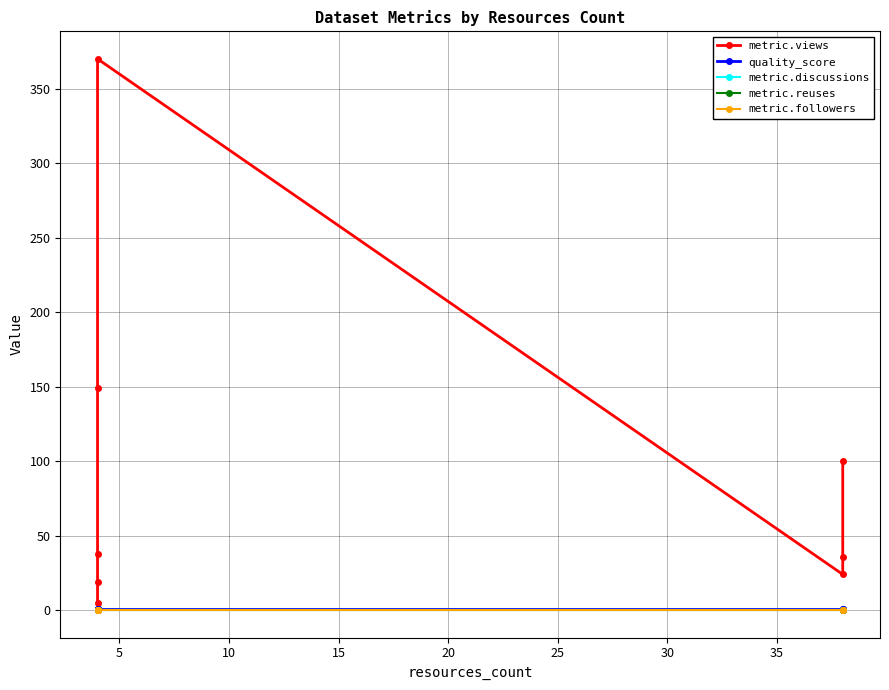

Is the value of metric.followers at 0 greater than the value of metric.reuses at 20?

No